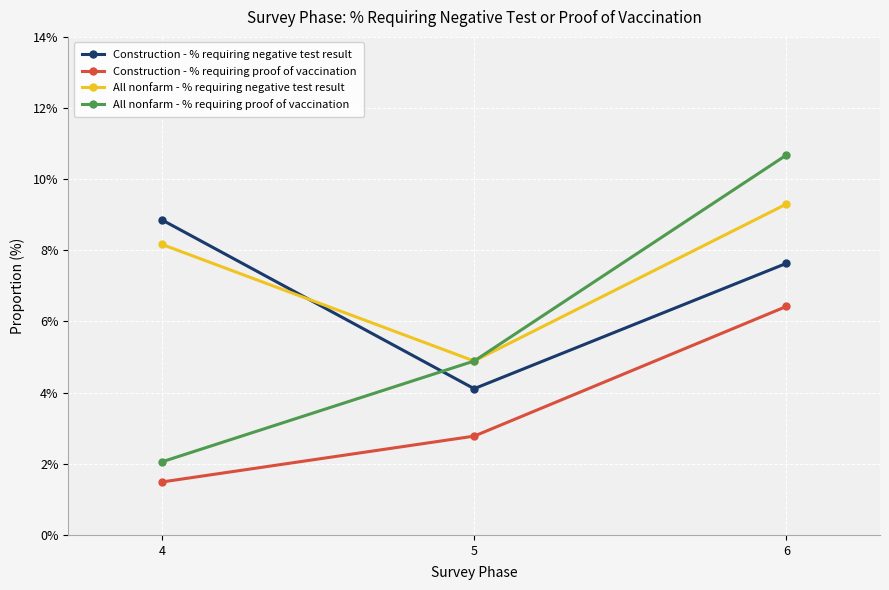

Reading left to right, extract all data points from this chart.

Construction - % requiring negative test result: 4=0.1	5=0.0	6=0.1
Construction - % requiring proof of vaccination: 4=0.0	5=0.0	6=0.1
All nonfarm - % requiring negative test result: 4=0.1	5=0.0	6=0.1
All nonfarm - % requiring proof of vaccination: 4=0.0	5=0.0	6=0.1